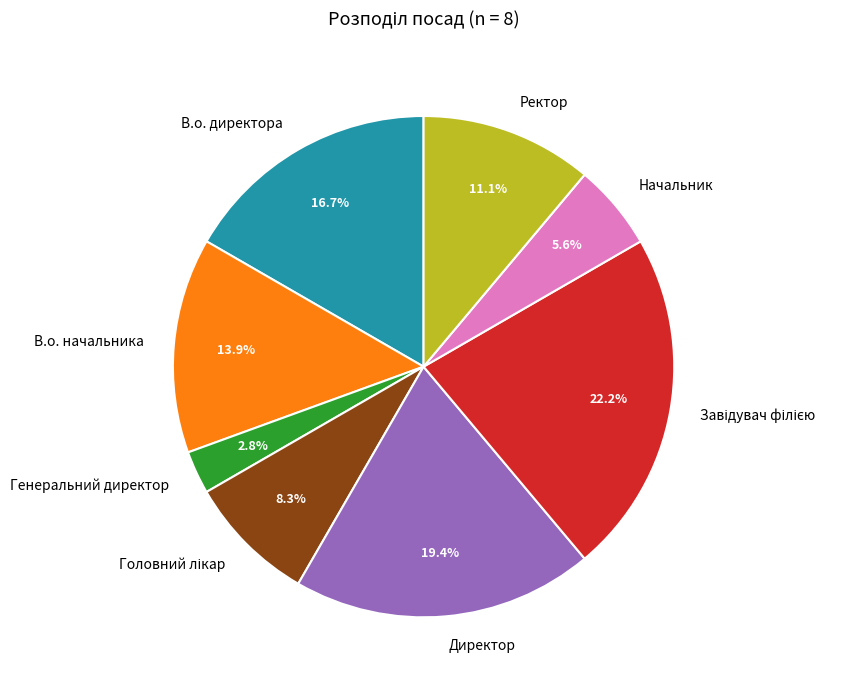

Which category has the smallest portion of the pie?

Генеральний директор